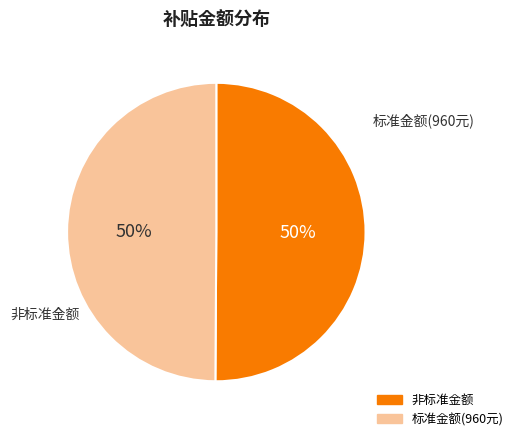

To the nearest percent, what is the average slice percentage?

50%